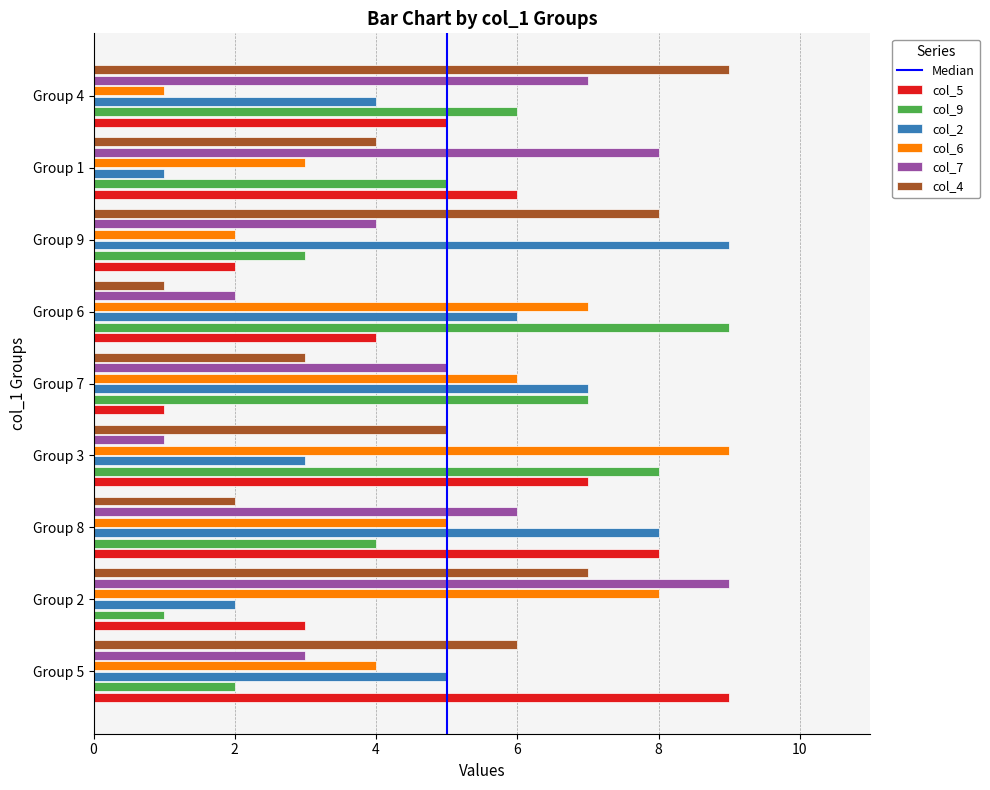

Is it true that the value at 2 is 1?

True